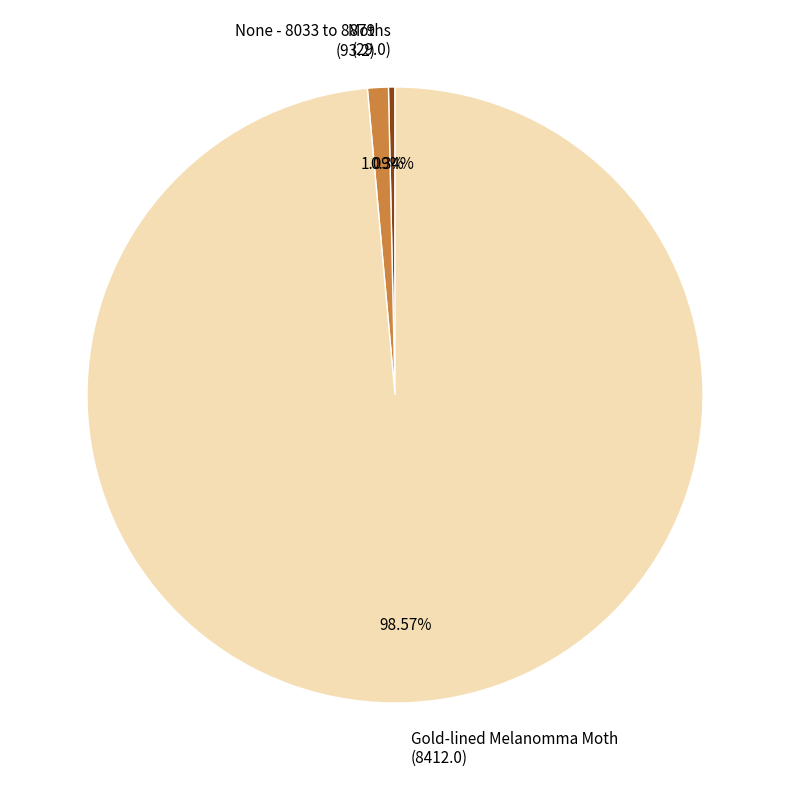

Count the number of slices in the pie.

3